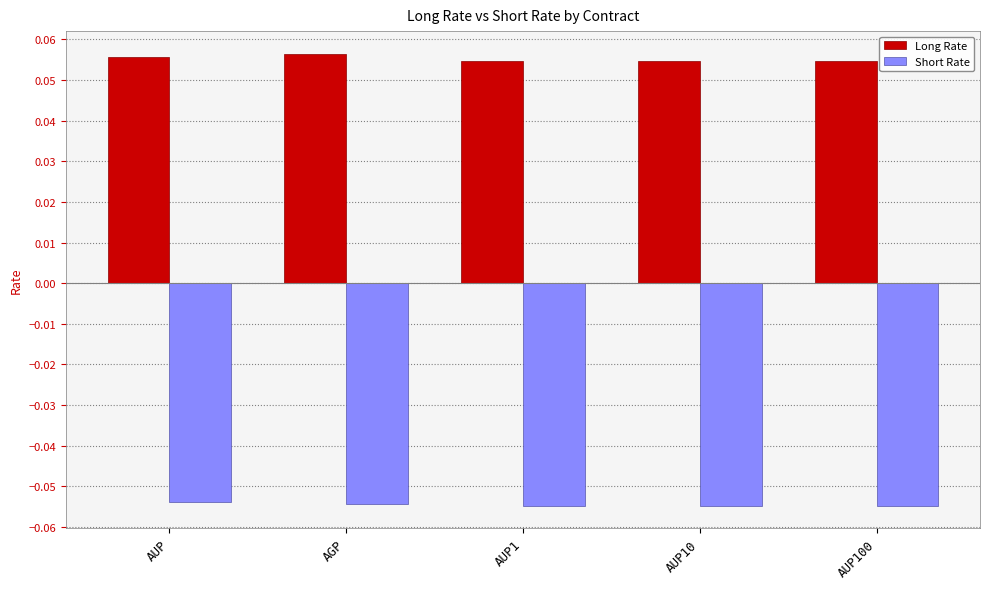

Which series has the largest range (max minus min)?

Long Rate